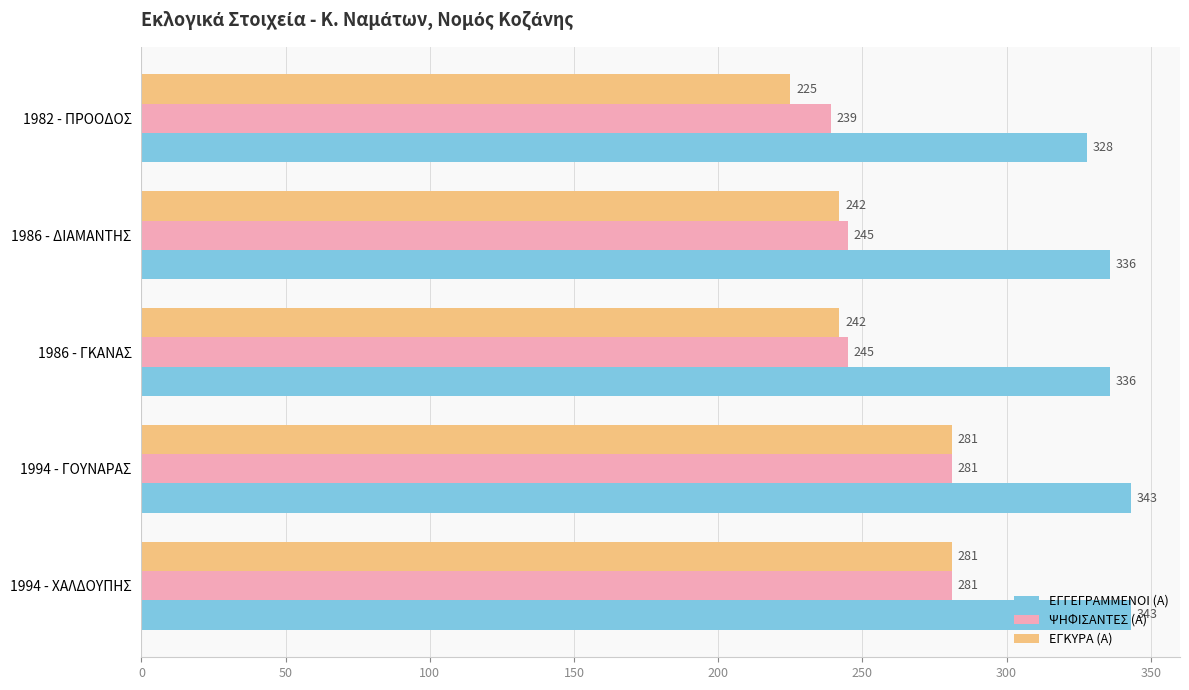

What is the lowest value of the ΨΗΦΙΣΑΝΤΕΣ (Α) series?

239